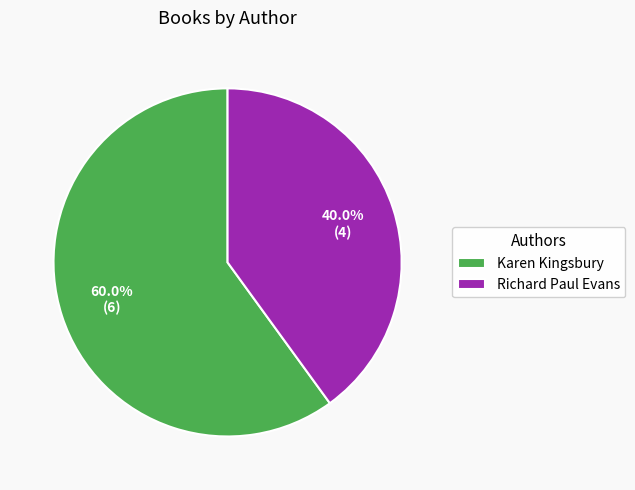

To the nearest percent, what is the combined percentage of Karen Kingsbury and Richard Paul Evans?

100%